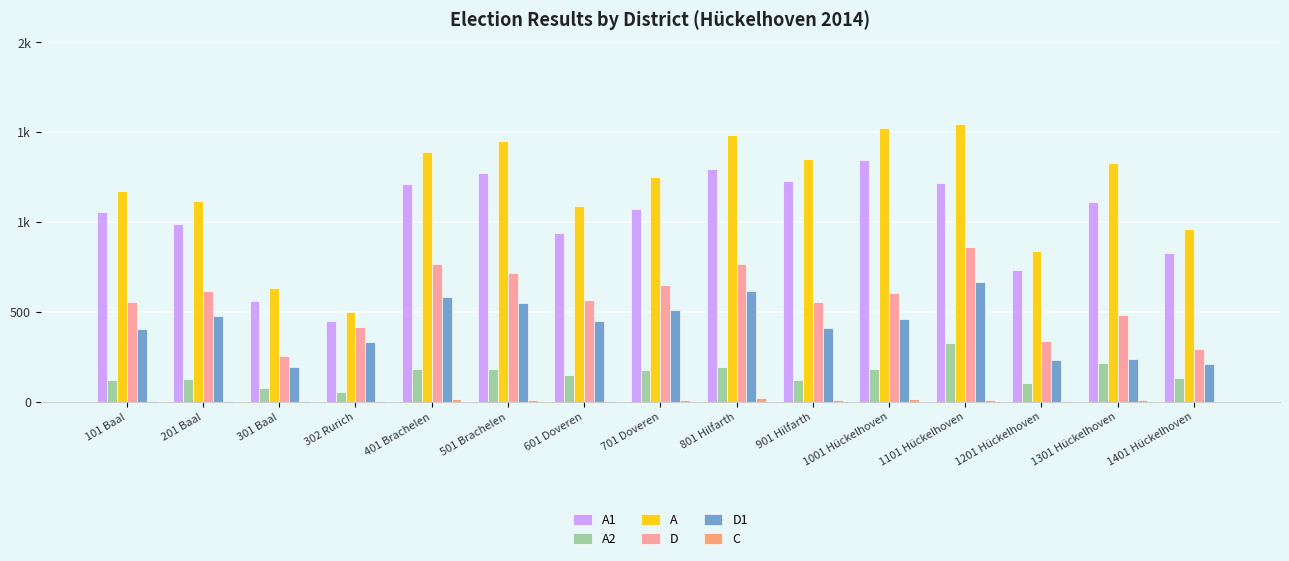

What are all the series names shown in the legend?

A1, A2, A, D, D1, C